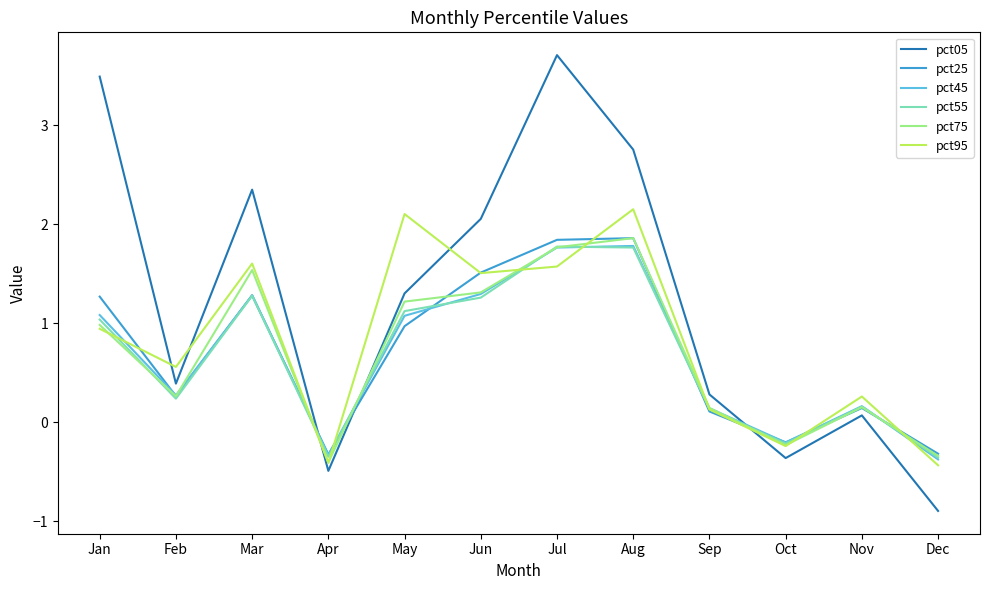

True or false: pct75 has a value of 1.1 at Aug.

False